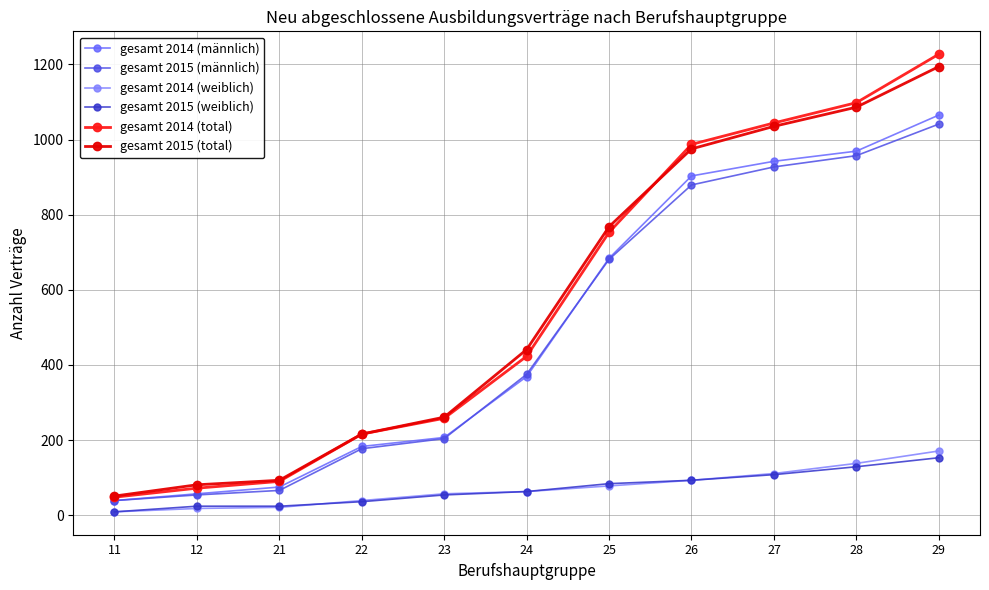

True or false: gesamt 2015 (total) has a value of 975 at 26.

True